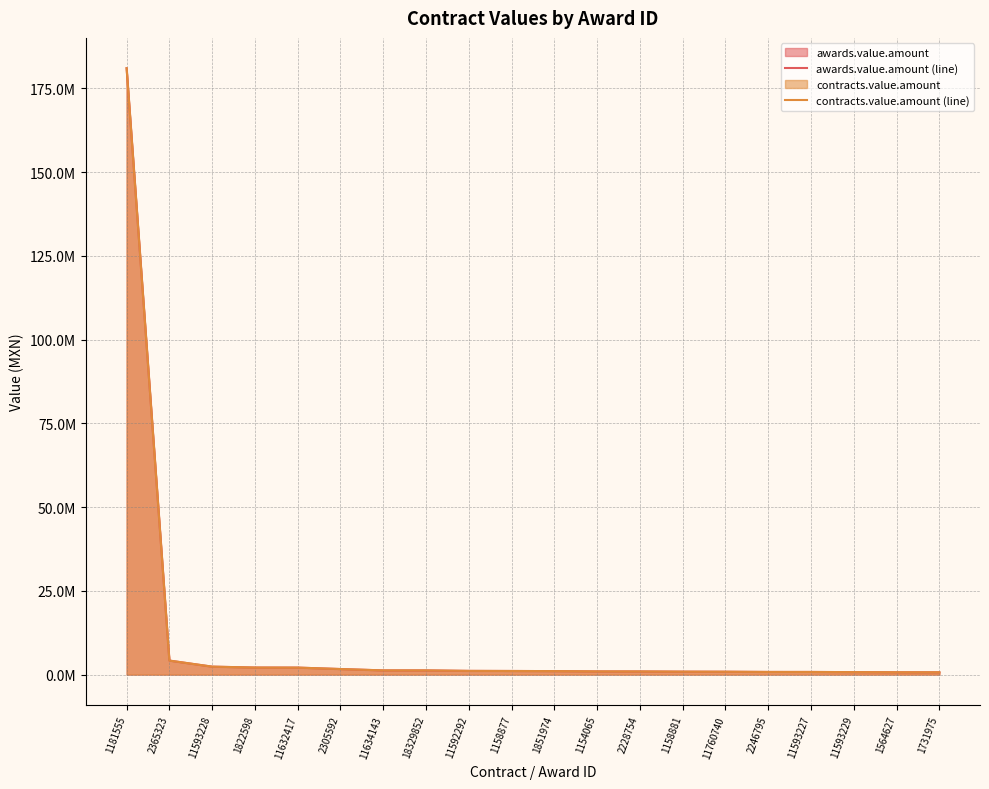

What is the difference between the maximum and minimum values in the contracts.value.amount (line) series?

180300595.0